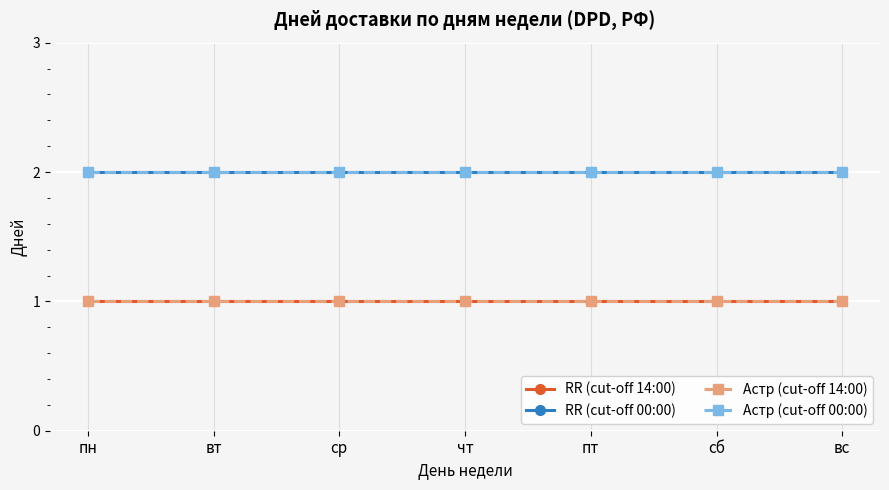

What is the label of the 1st point from the left?

пн